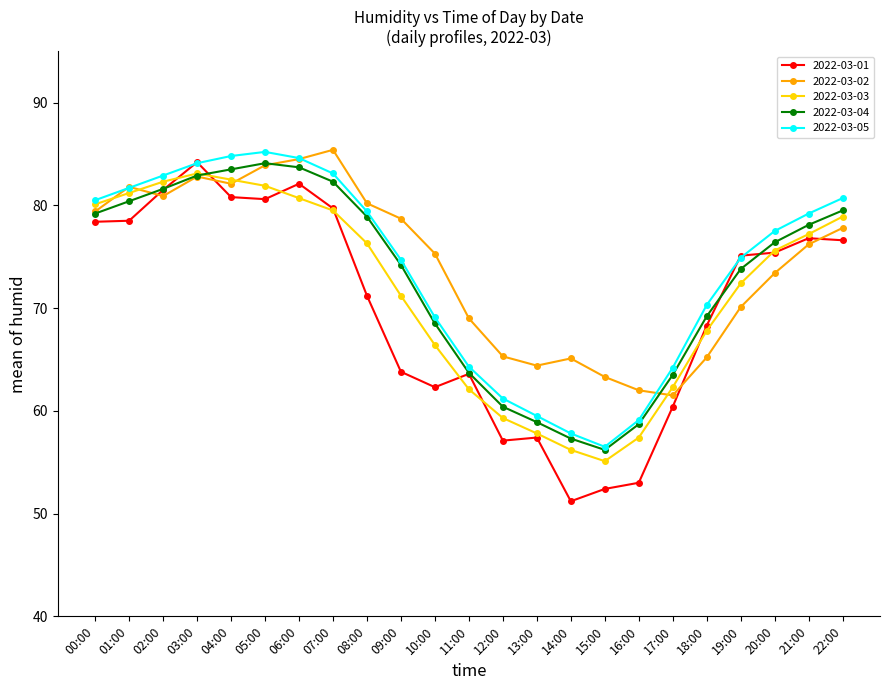

What is the greatest value displayed?

85.4